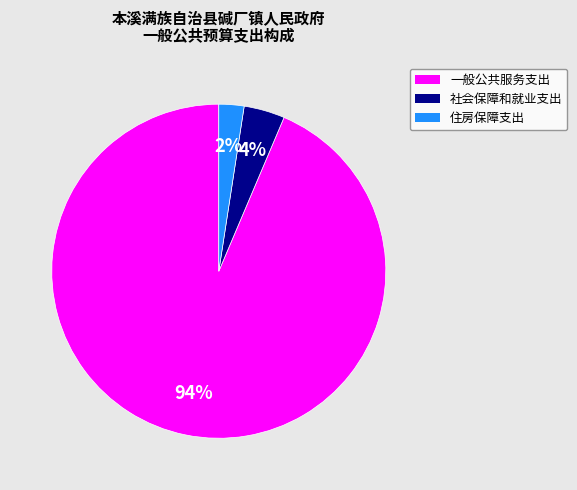

Is there any slice that represents more than half of the pie?

Yes